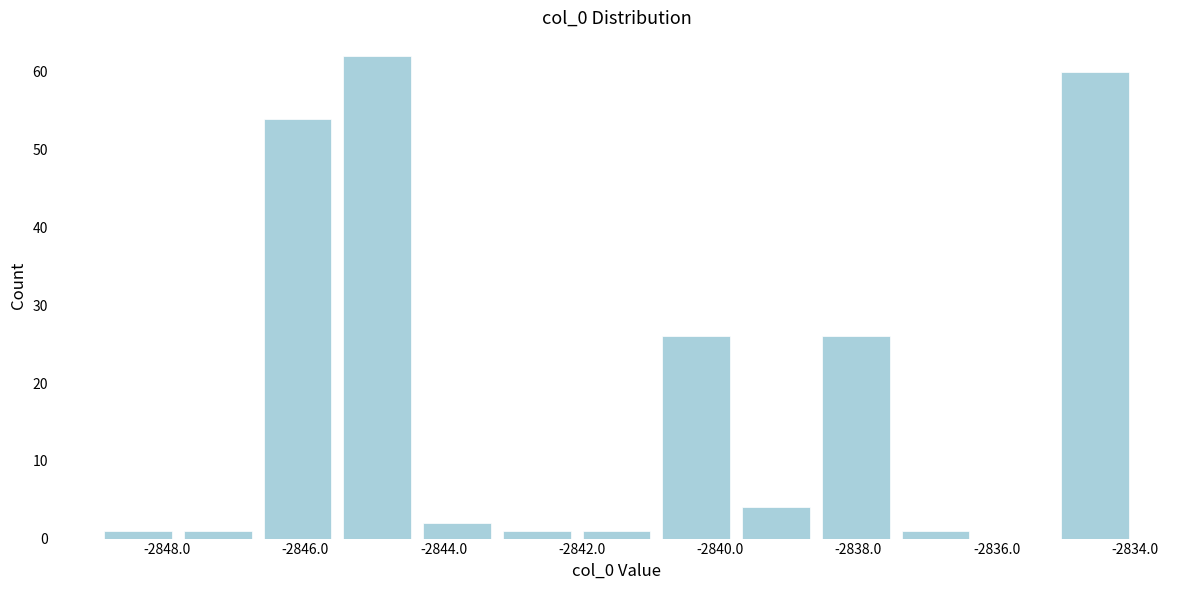

Reading left to right, transcribe this chart: for each bar, give the range it covers on the x-axis and its height. Neither the bar edges nor the heights are printed on the chart, so give them approximately, as read against the axes.

-2849.0 to -2847.8: 1
-2847.8 to -2846.6: 1
-2846.6 to -2845.6: 54
-2845.6 to -2844.4: 62
-2844.4 to -2843.2: 2
-2843.2 to -2842.0: 1
-2842.0 to -2841.0: 1
-2841.0 to -2839.8: 26
-2839.8 to -2838.6: 4
-2838.6 to -2837.4: 26
-2837.4 to -2836.4: 1
-2836.4 to -2835.2: 0
-2835.2 to -2834.0: 60